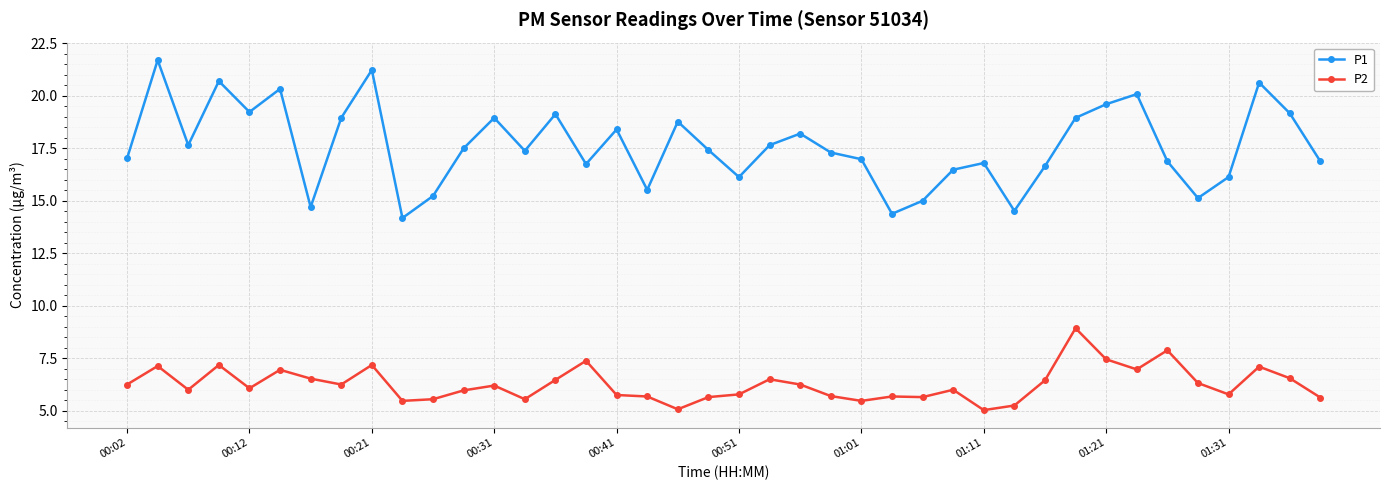

At how many categories does at least one series exceed 13?

40